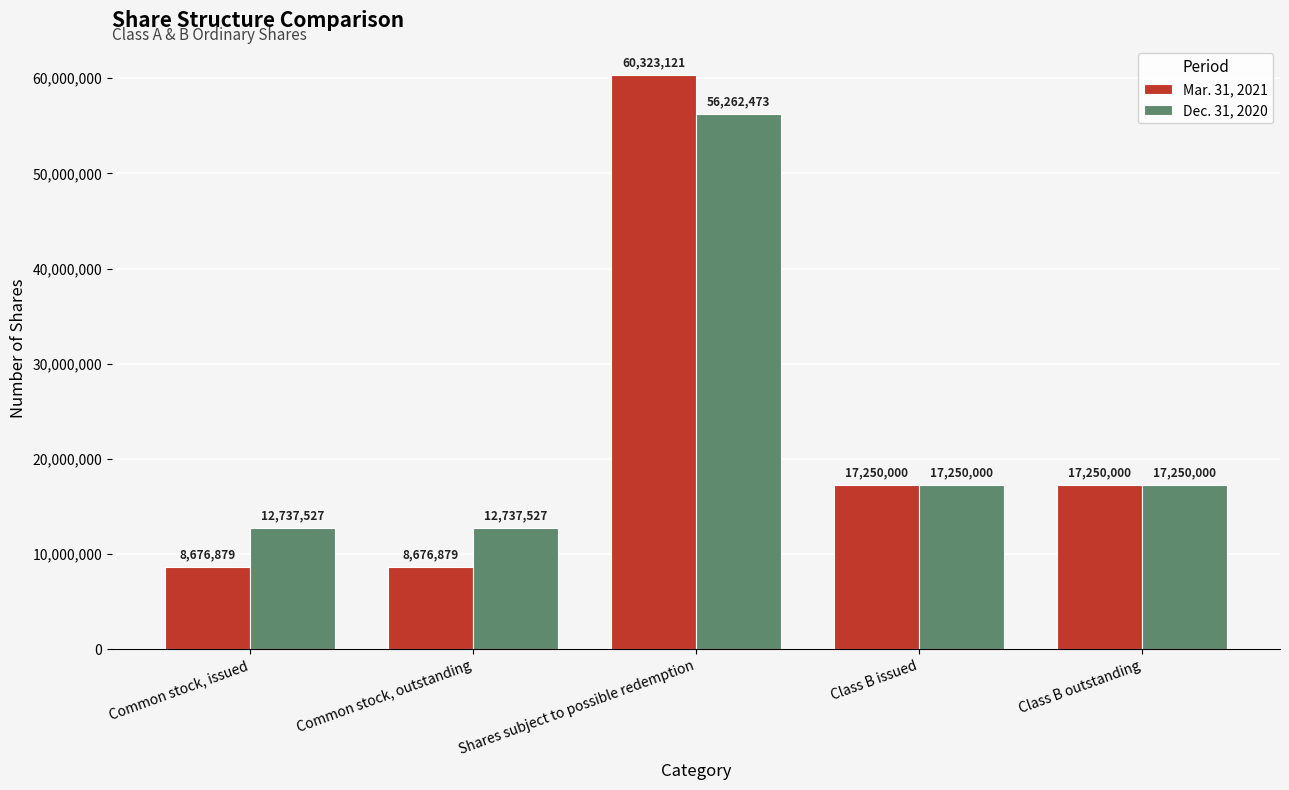

What is the difference between the highest and lowest values at Shares subject to possible redemption?

4060648